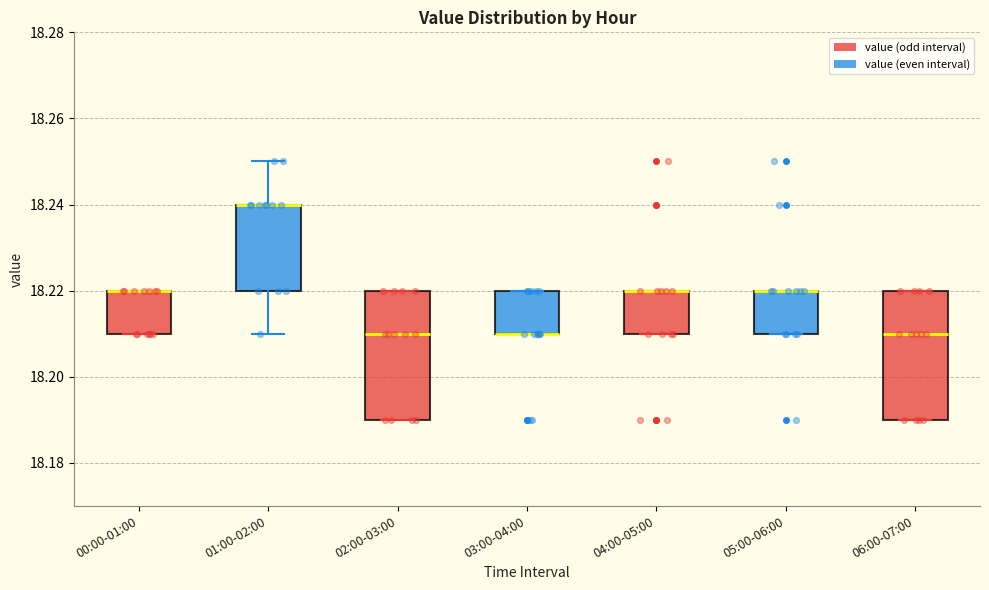

Reading left to right, transcribe this box plot: for each box, give where its median line is, the range the box spans, and where its two whiskers end, as read against the y-axis. The values are not printed on the chart, so give them approximately, as read against the axis.

00:00-01:00: median 18.22 (drawn on the box's upper edge), box 18.21 to 18.22, whiskers 18.21 to 18.22
01:00-02:00: median 18.24 (drawn on the box's upper edge), box 18.22 to 18.24, whiskers 18.21 to 18.25
02:00-03:00: median 18.21, box 18.19 to 18.22, whiskers 18.19 to 18.22
03:00-04:00: median 18.21 (drawn on the box's lower edge), box 18.21 to 18.22, whiskers 18.21 to 18.22
04:00-05:00: median 18.22 (drawn on the box's upper edge), box 18.21 to 18.22, whiskers 18.21 to 18.22
05:00-06:00: median 18.22 (drawn on the box's upper edge), box 18.21 to 18.22, whiskers 18.21 to 18.22
06:00-07:00: median 18.21, box 18.19 to 18.22, whiskers 18.19 to 18.22